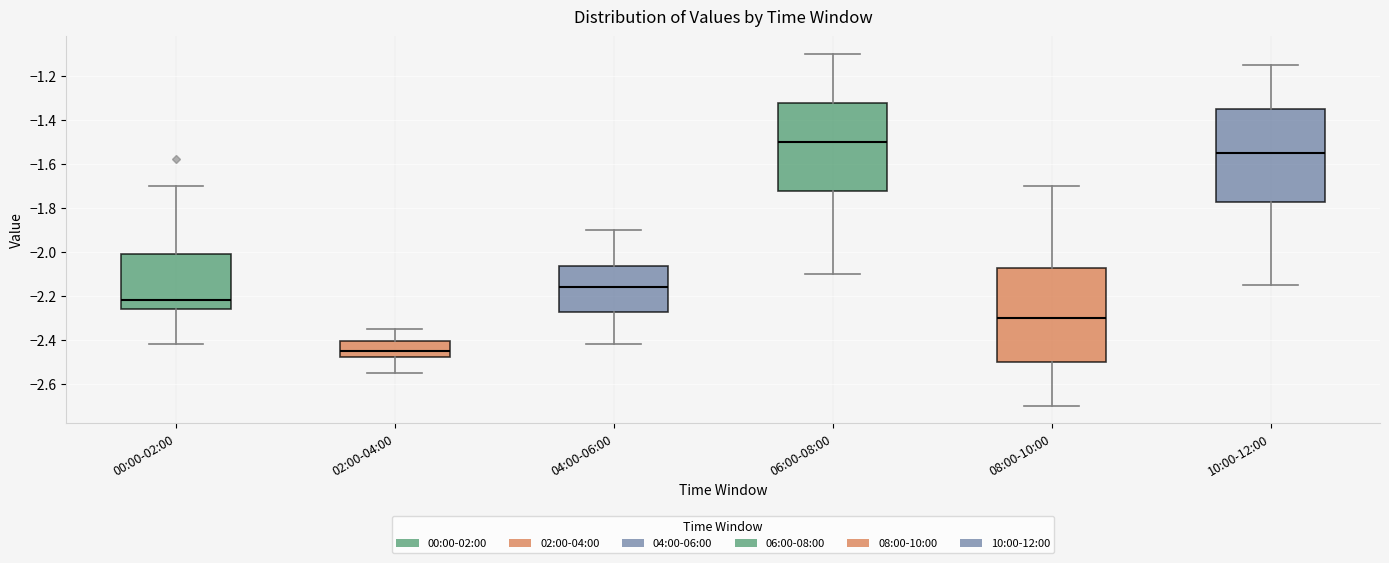

Reading left to right, transcribe this box plot: for each box, give where its median line is, the range the box spans, and where its two whiskers end, as read against the y-axis. The values are not printed on the chart, so give them approximately, as read against the axis.

00:00-02:00: median -2.22, box -2.26 to -2.00, whiskers -2.42 to -1.70
02:00-04:00: median -2.44, box -2.48 to -2.40, whiskers -2.54 to -2.34
04:00-06:00: median -2.16, box -2.28 to -2.06, whiskers -2.42 to -1.90
06:00-08:00: median -1.50, box -1.72 to -1.32, whiskers -2.10 to -1.10
08:00-10:00: median -2.30, box -2.50 to -2.08, whiskers -2.70 to -1.70
10:00-12:00: median -1.54, box -1.78 to -1.34, whiskers -2.14 to -1.14